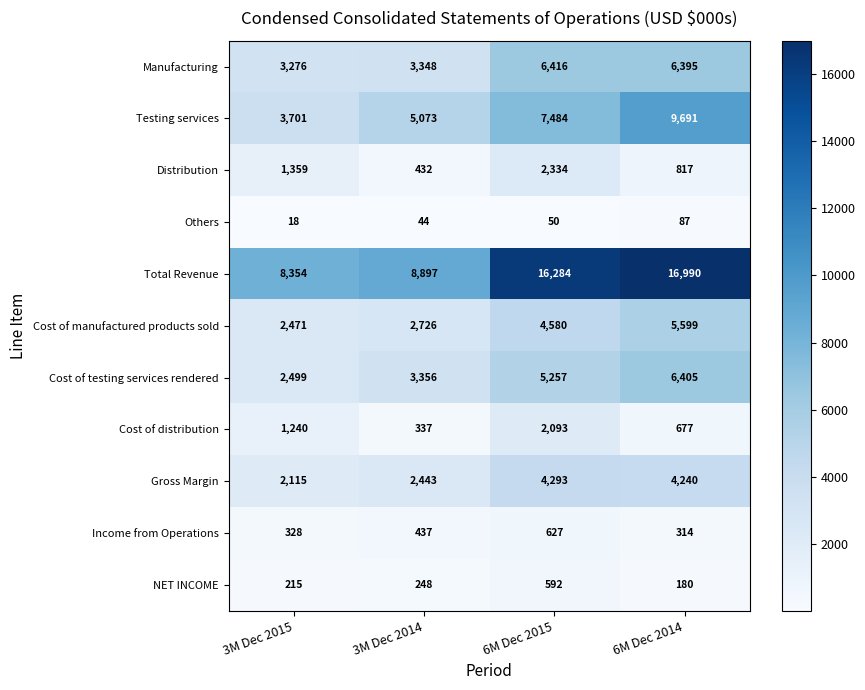

The Cost of manufactured products sold series shows 4062 at 3M Dec 2015. True or false?

False